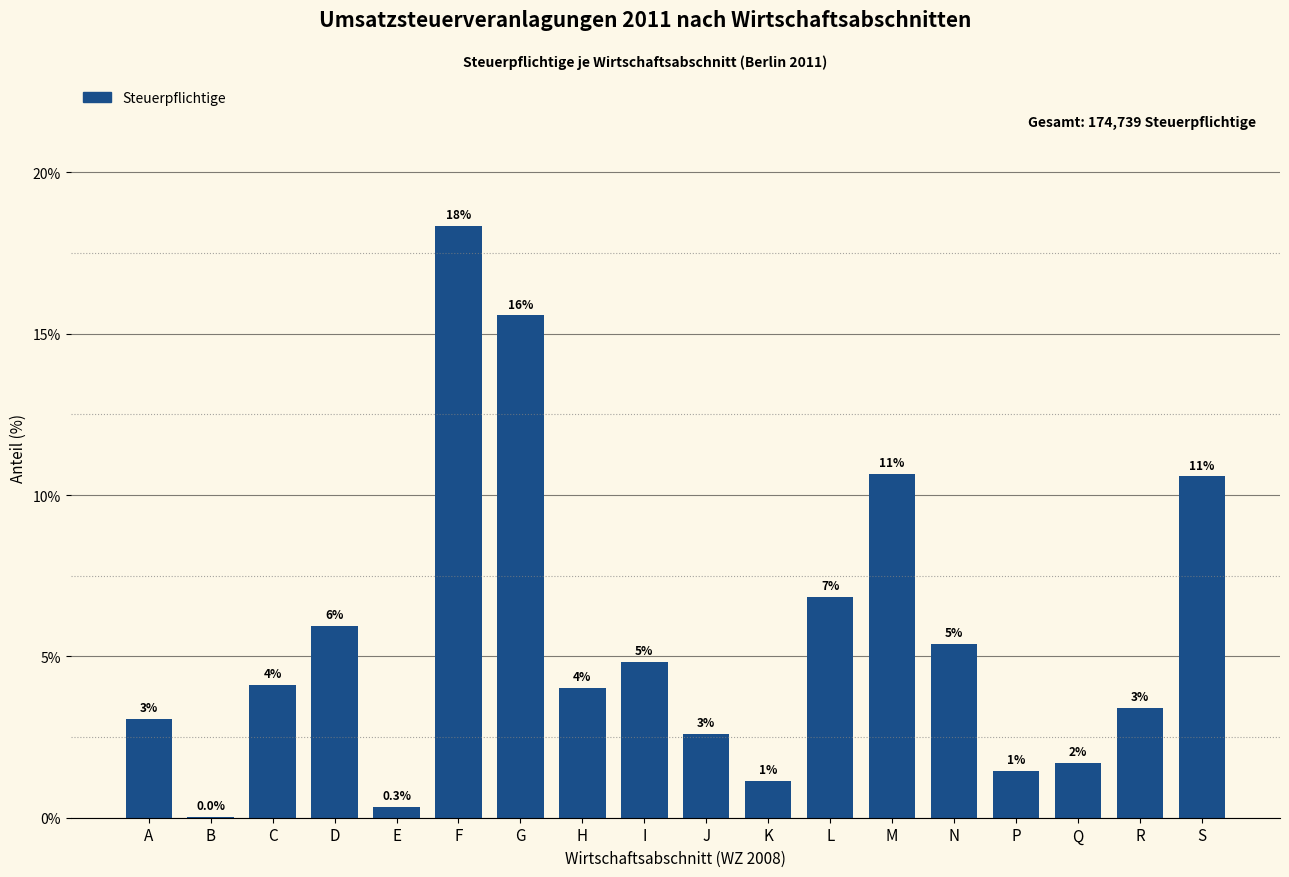

Are the bars horizontal?

No